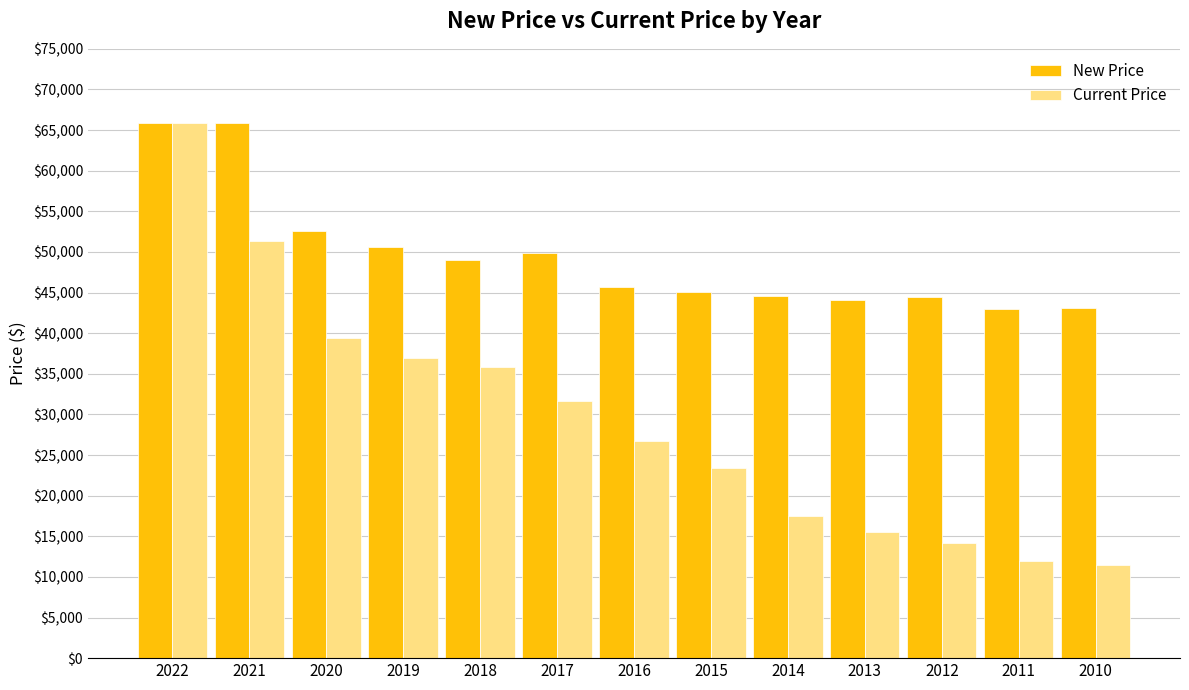

What is the value of the Current Price bar at the 10th from the left?

15498